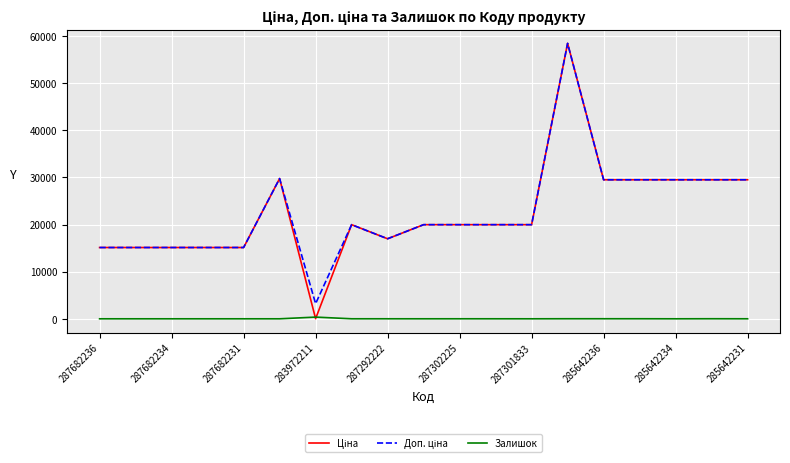

How many series are shown in this chart?

3